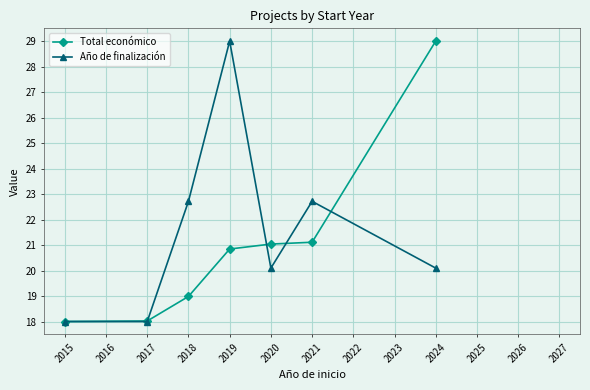

How many categories are shown in the chart?

7